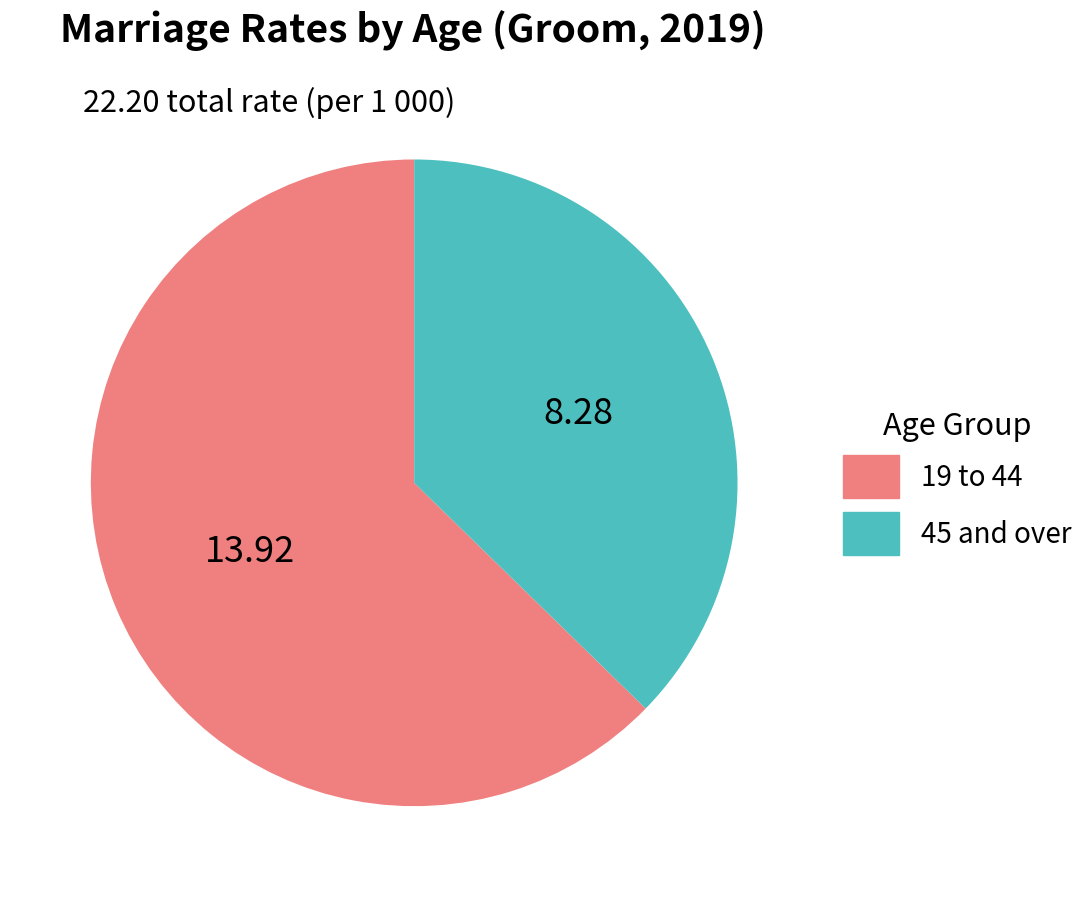

What is the majority slice?

19 to 44